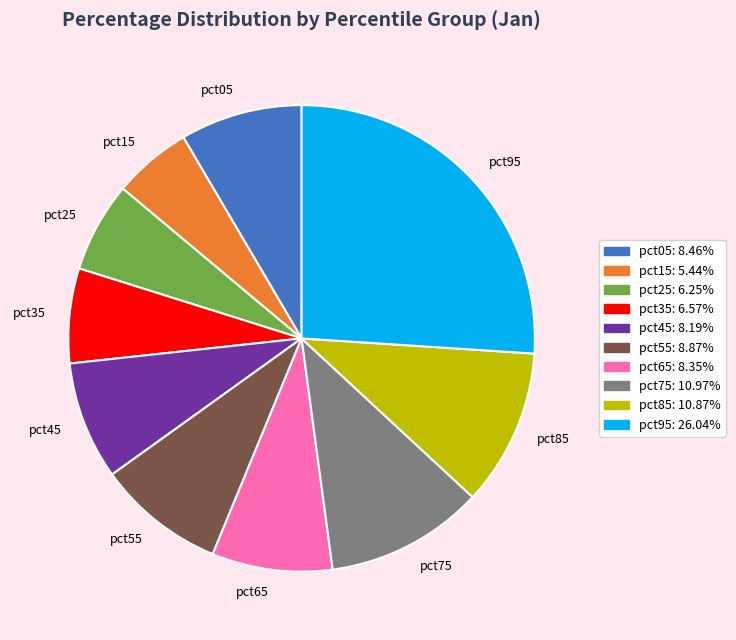

Which has a higher value, pct95 or pct15?

pct95